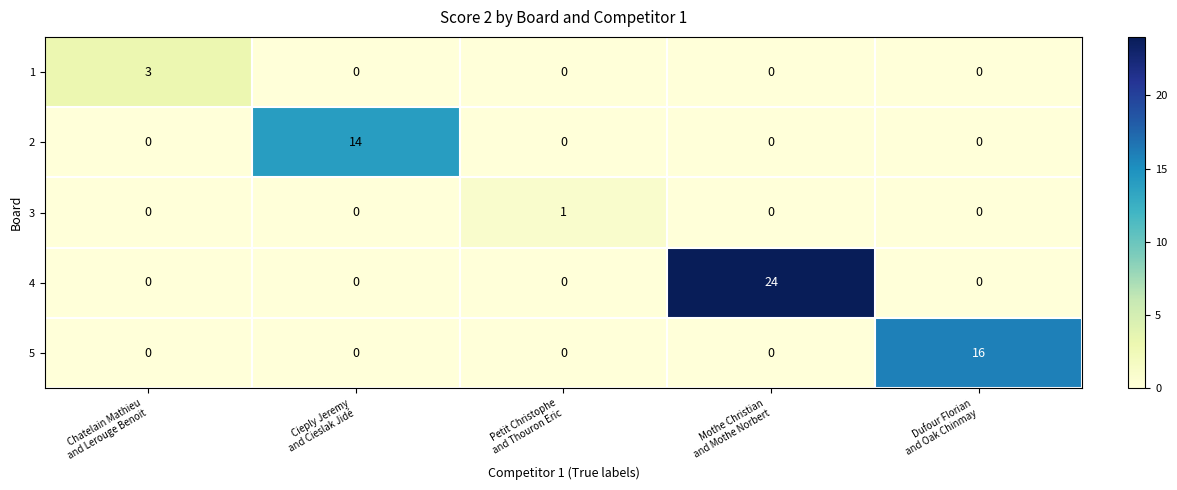

Which series has the largest total across all categories?

4